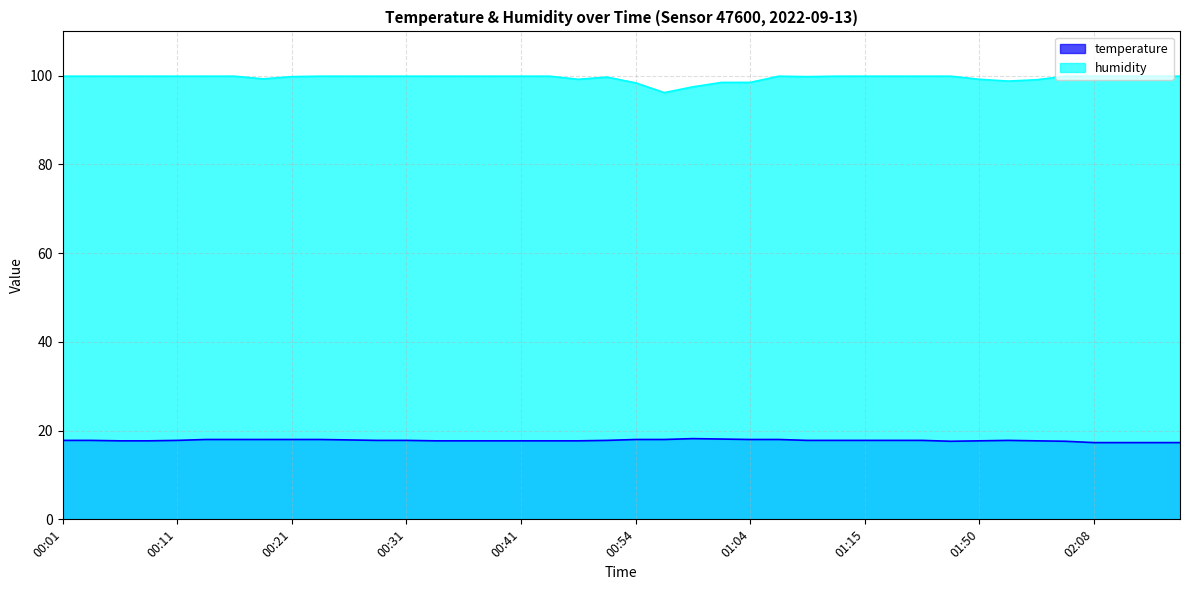

Reading right to left, what are all the values shown in this chart?

temperature: 02:16=17.3	02:13=17.3	02:10=17.3	02:08=17.3	02:02=17.6	01:56=17.7	01:53=17.8	01:50=17.7	01:44=17.6	01:20=17.8	01:17=17.8	01:15=17.8	01:12=17.8	01:09=17.8	01:07=18.0	01:04=18.0	01:02=18.1	00:59=18.2	00:57=18.0	00:54=18.0	00:51=17.8	00:49=17.7	00:46=17.7	00:41=17.7	00:38=17.7	00:36=17.7	00:33=17.7	00:31=17.8	00:28=17.8	00:26=17.9	00:23=18.0	00:21=18.0	00:18=18.0	00:16=18.0	00:13=18.0	00:11=17.8	00:09=17.7	00:06=17.7	00:04=17.8	00:01=17.8
humidity: 02:16=99.9	02:13=99.9	02:10=99.9	02:08=99.9	02:02=99.9	01:56=99.1	01:53=98.8	01:50=99.2	01:44=99.9	01:20=99.9	01:17=99.9	01:15=99.9	01:12=99.9	01:09=99.8	01:07=99.9	01:04=98.5	01:02=98.5	00:59=97.5	00:57=96.2	00:54=98.4	00:51=99.7	00:49=99.2	00:46=99.9	00:41=99.9	00:38=99.9	00:36=99.9	00:33=99.9	00:31=99.9	00:28=99.9	00:26=99.9	00:23=99.9	00:21=99.8	00:18=99.3	00:16=99.9	00:13=99.9	00:11=99.9	00:09=99.9	00:06=99.9	00:04=99.9	00:01=99.9